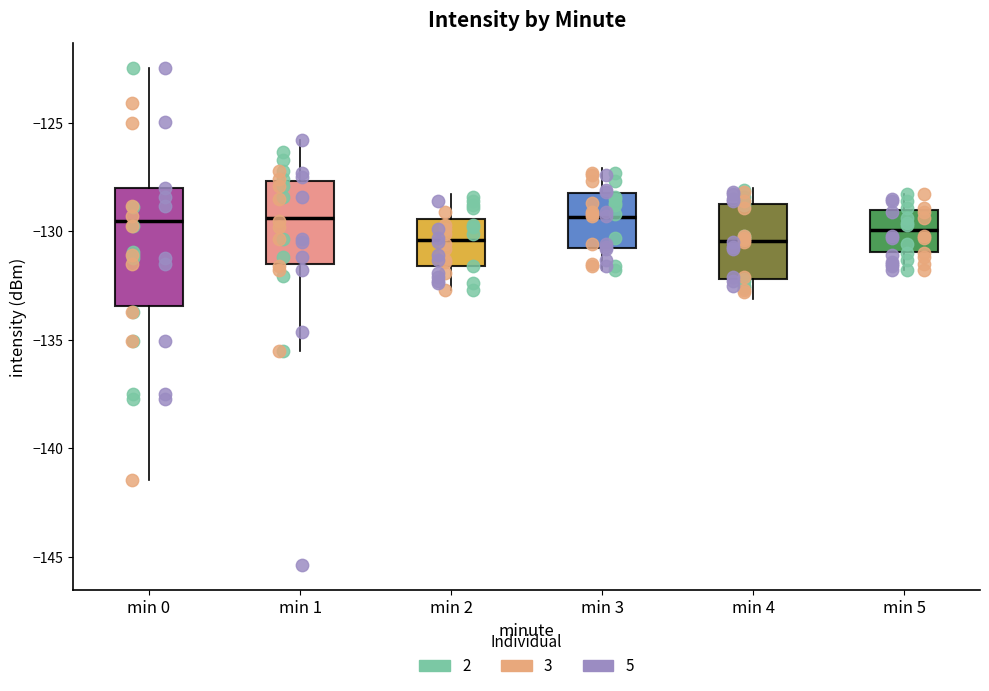

Comparing the boxes themselves (not the whiskers), which one is the tallest?

min 0